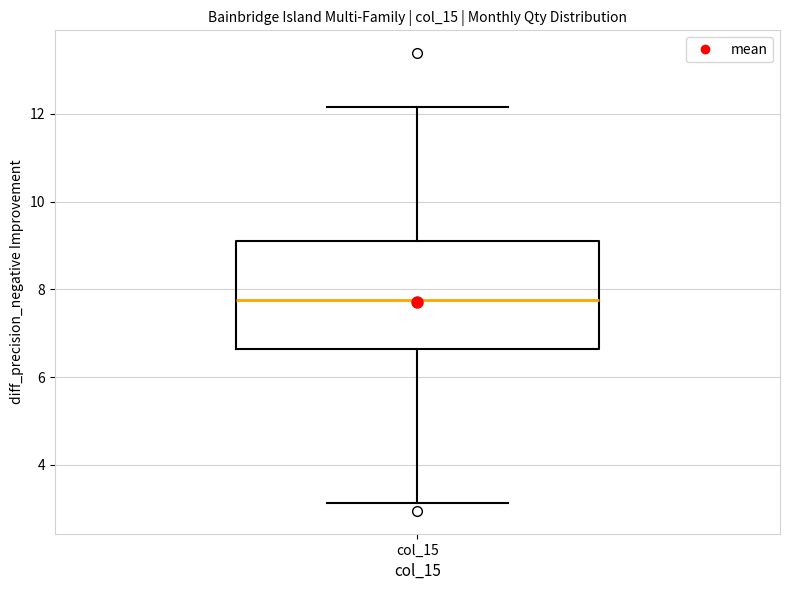

Read this box plot against the y-axis: the position of the median line, the range covered by the box, and the ends of both whiskers. The values are not printed on the chart, so give them approximately, as read against the axis.

median 7.8, box 6.6 to 9.0, whiskers 3.2 to 12.2